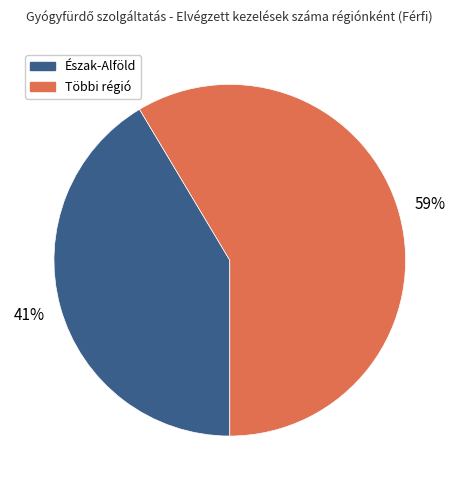

What percentage is the Többi régió slice, to the nearest percent?

59%